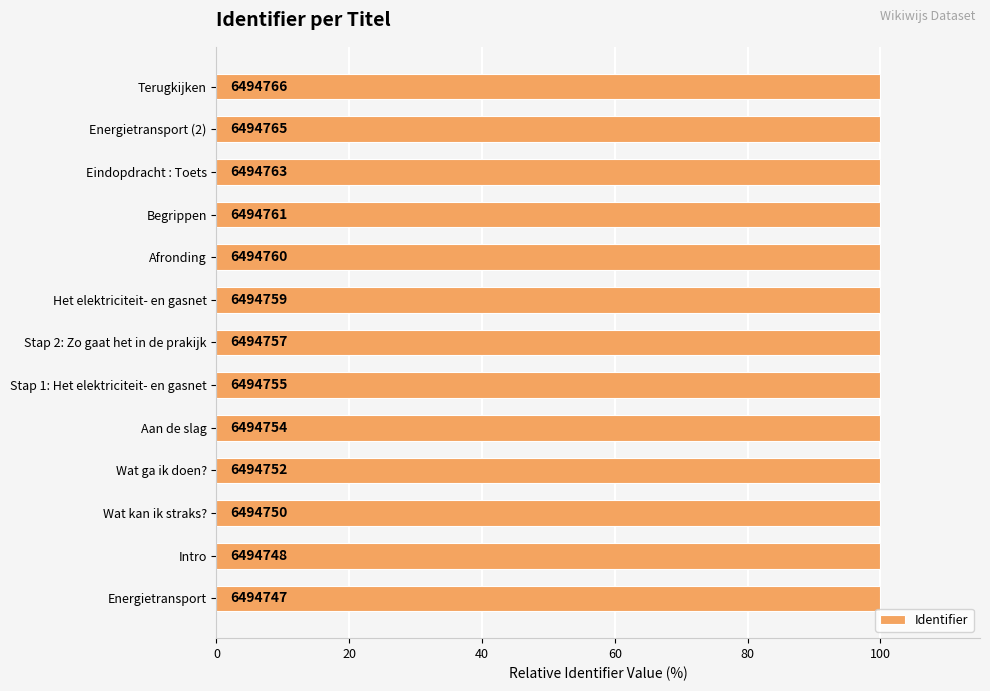

How many bars are there in total?

13